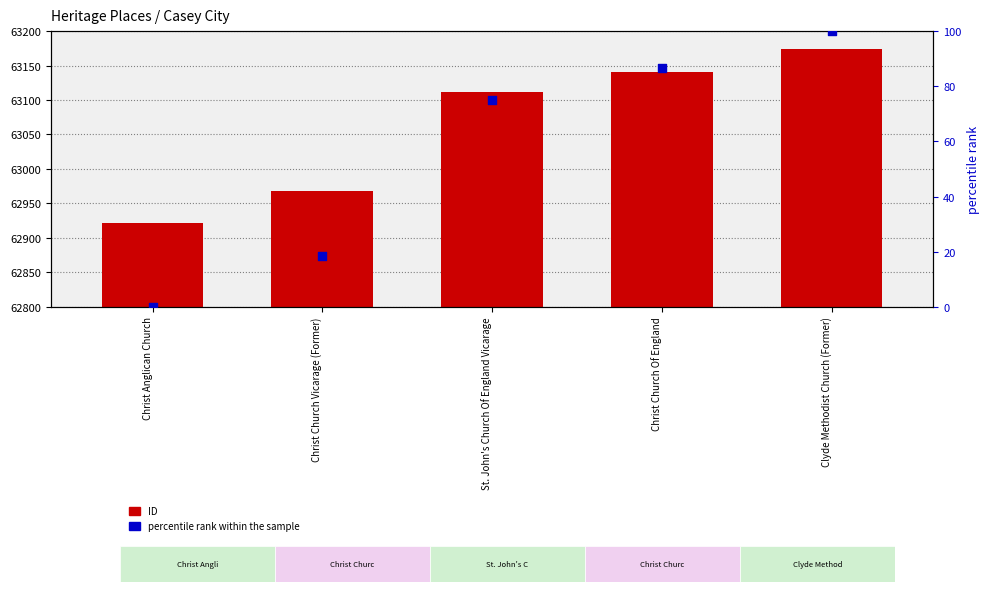

Which series contains the highest Y value?

ID